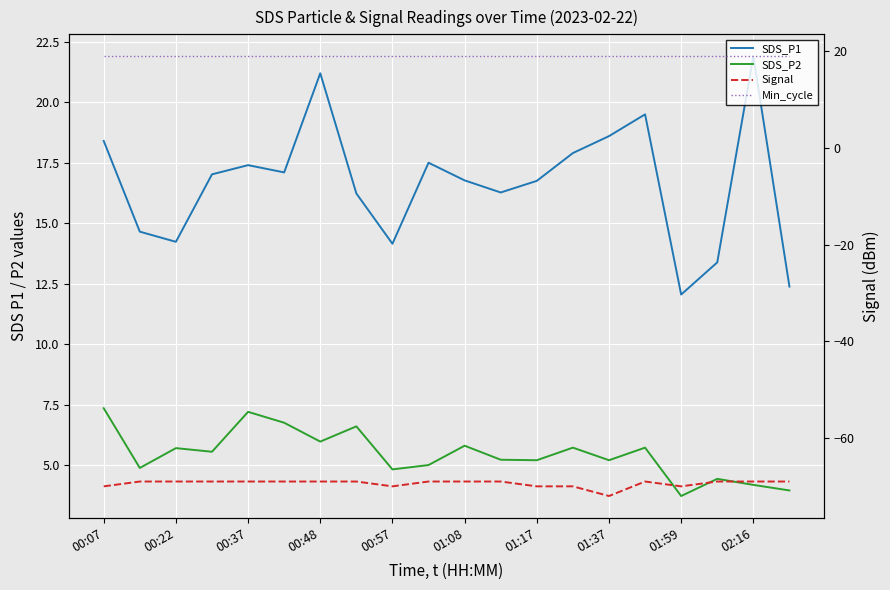

What is the maximum value shown in the chart?

21.9